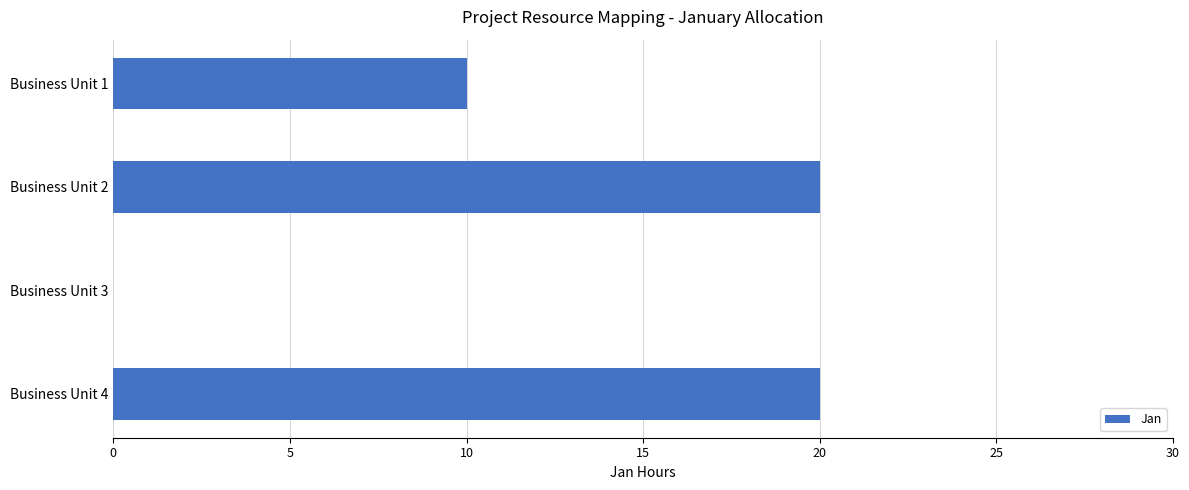

Count the values in the range 10 to 20.

3